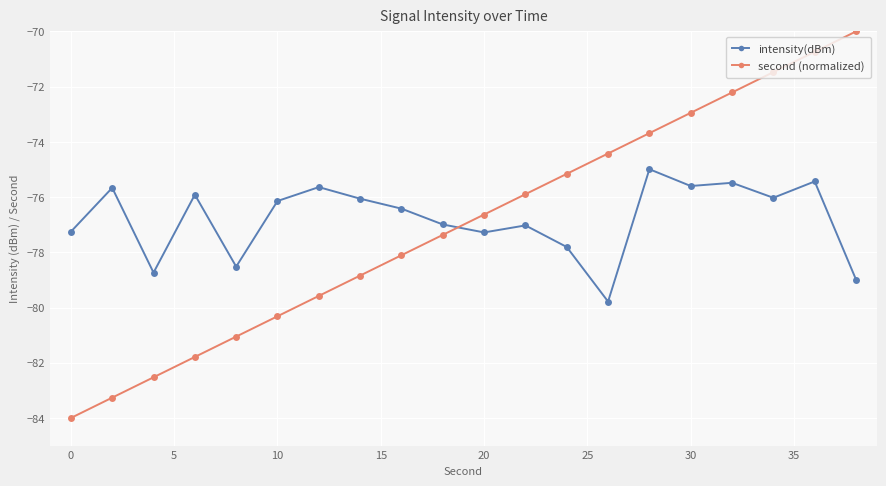

What is the value of the second (normalized) point at the 10th from the left?

-77.4